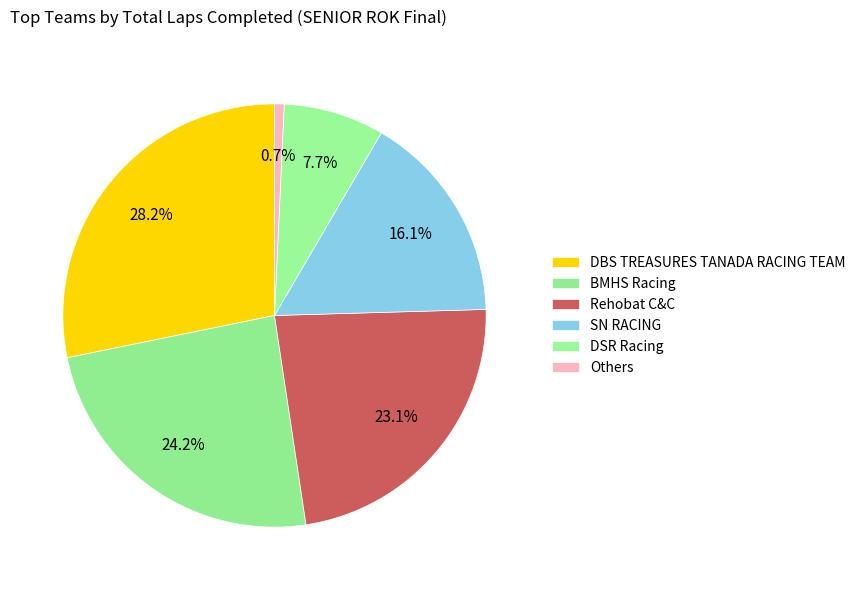

How many slices are in this pie chart?

6